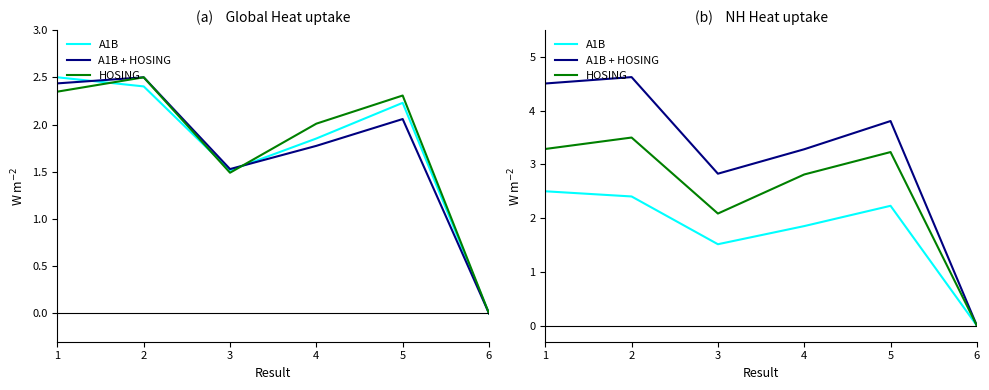

At which label is A1B closest to 1?

3